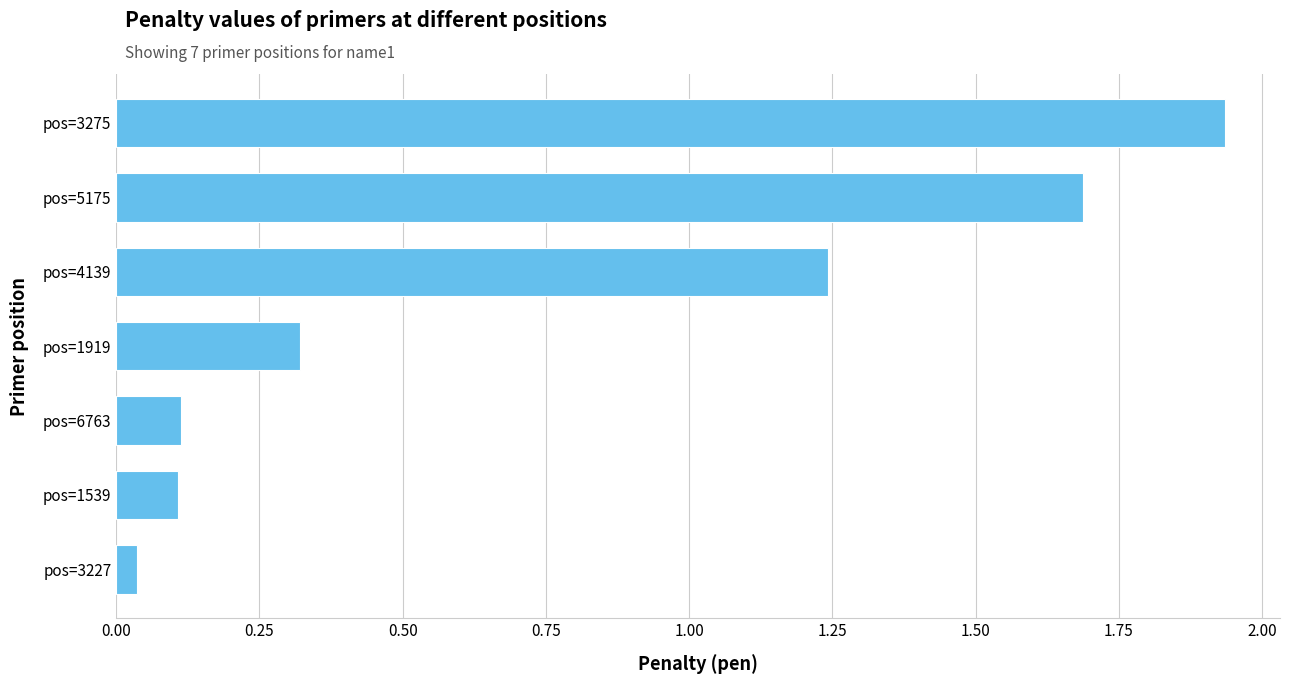

What is the sum of the values at pos=1919 and pos=3275?

2.3